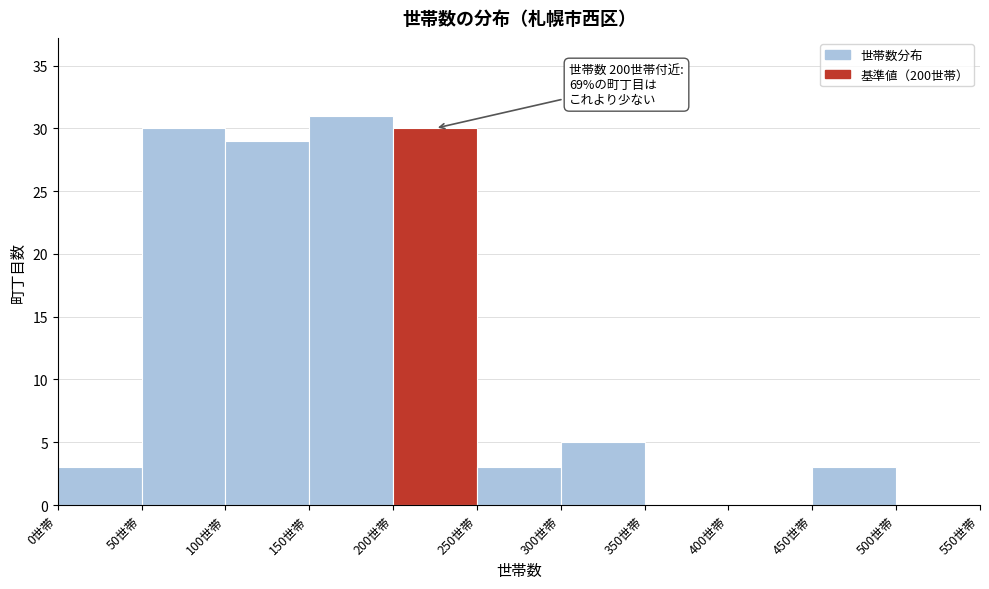

Which range on the x-axis has the tallest bar?

150 to 200